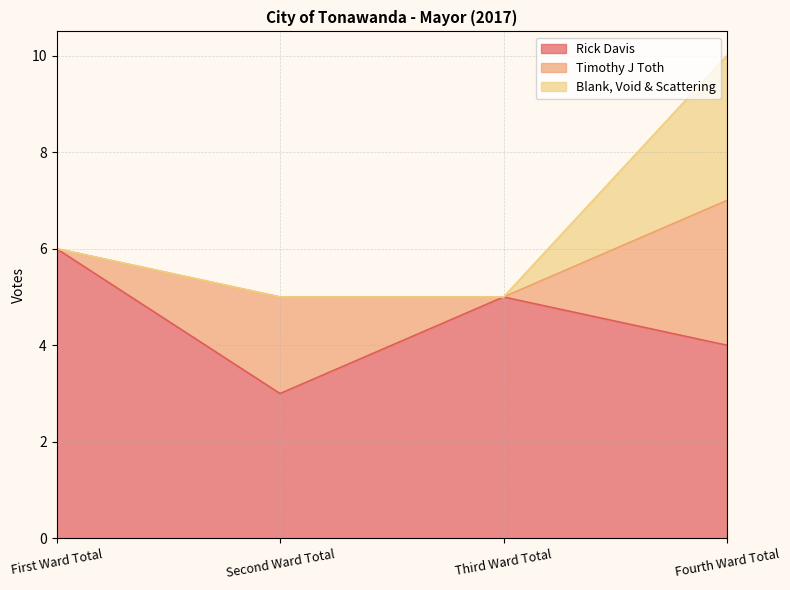

What are all the series names shown in the legend?

Rick Davis, Timothy J Toth, Blank, Void & Scattering